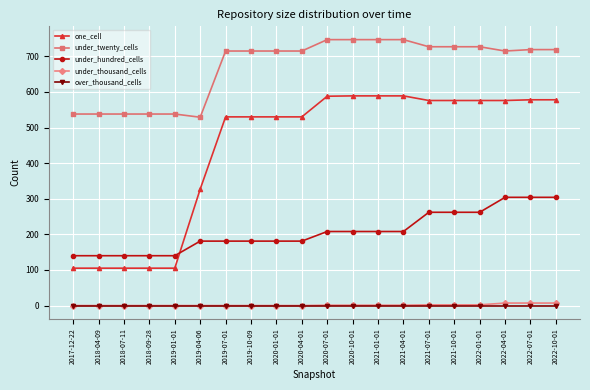

Read the under_hundred_cells value at 2021-01-01, to the nearest 50.

200